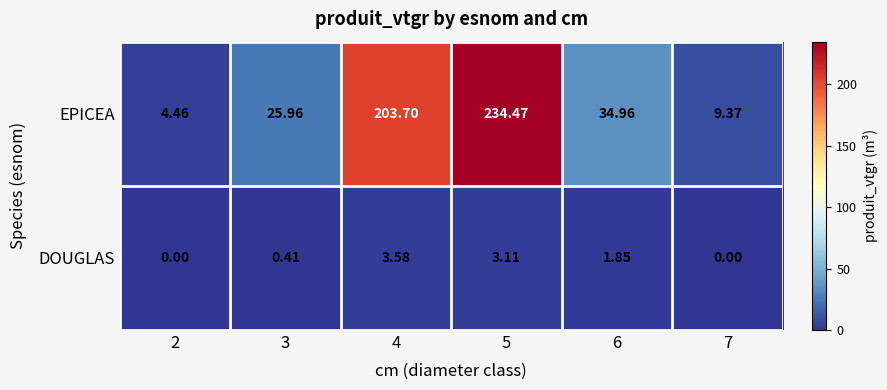

Which series changed the most between 2 and 6?

EPICEA